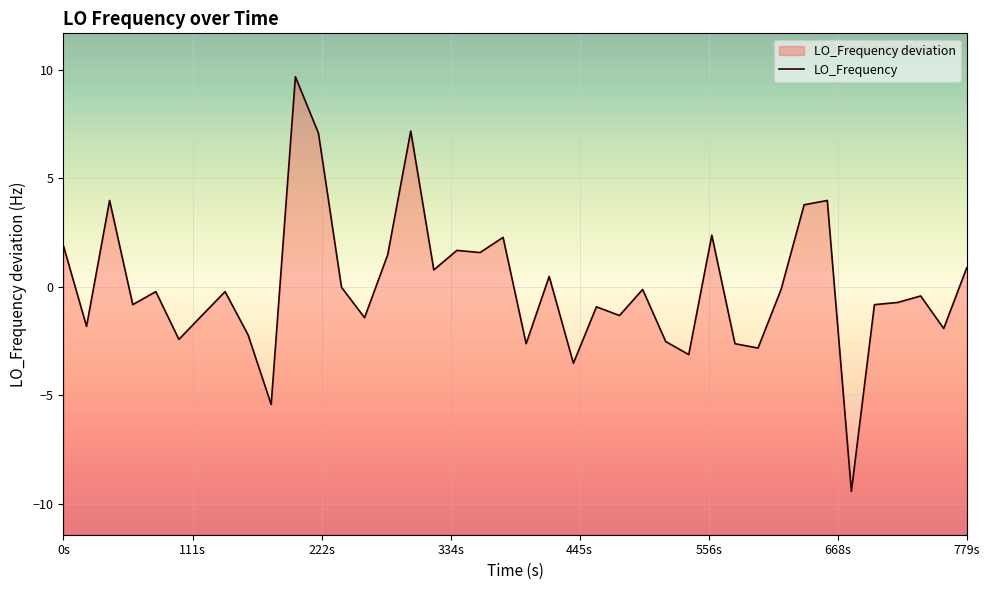

How many values are above zero?

15